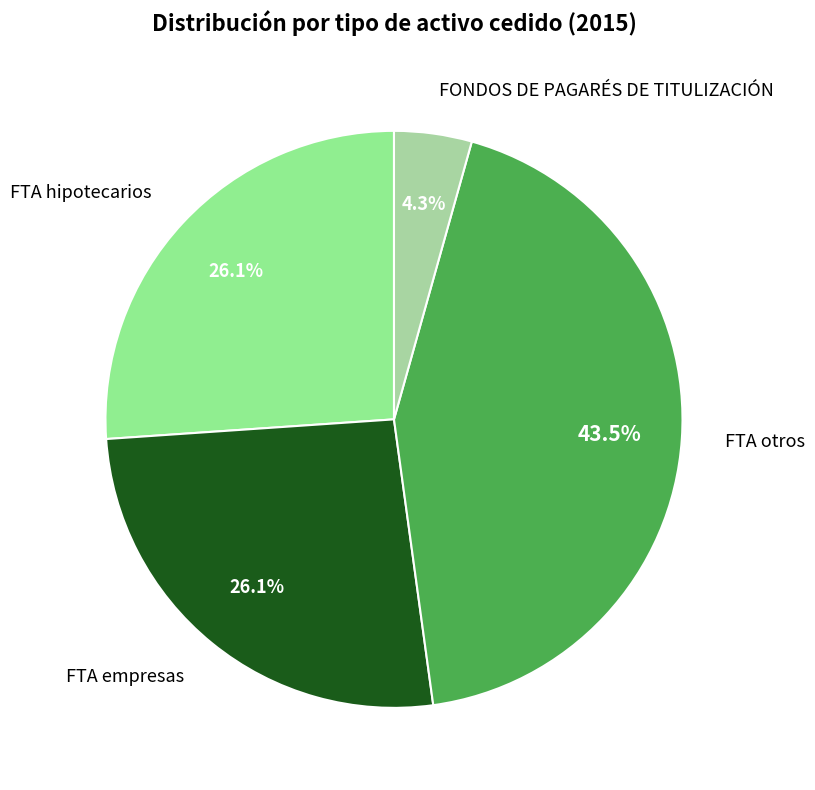

Does any single category account for the majority?

No